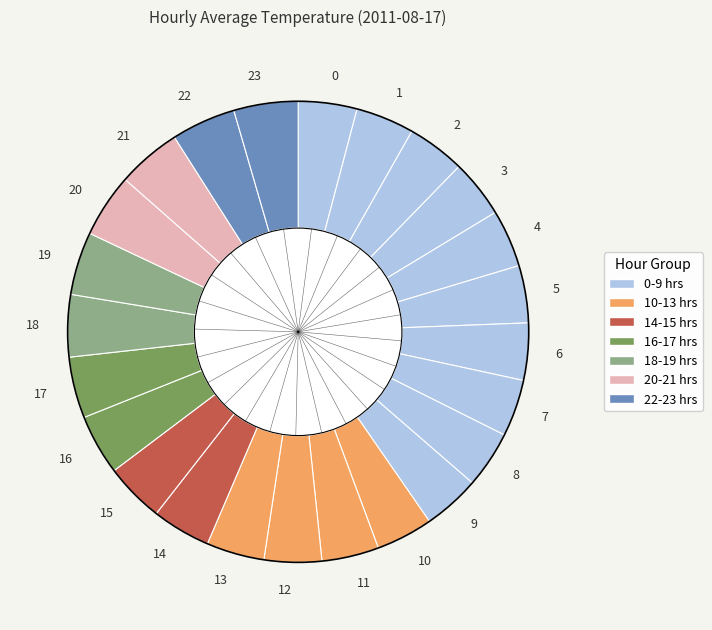

Approximately how many times larger is the value at 10 compared to 17?

0.9